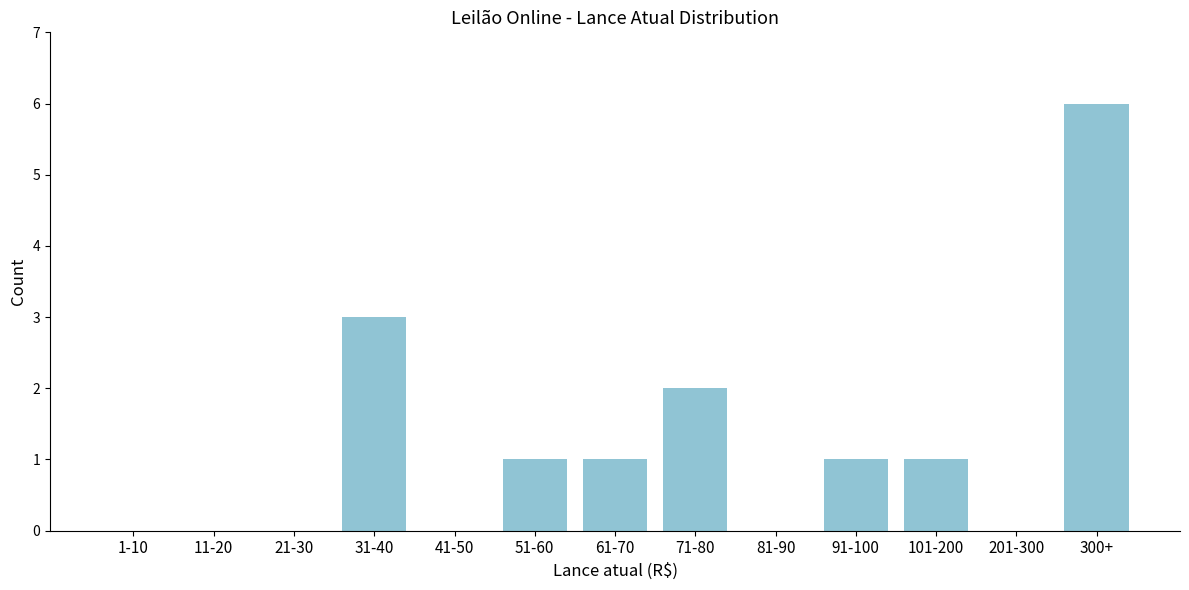

Reading left to right, what are all the values shown in this chart?

1-10=0	11-20=0	21-30=0	31-40=3	41-50=0	51-60=1	61-70=1	71-80=2	81-90=0	91-100=1	101-200=1	201-300=0	300+=6